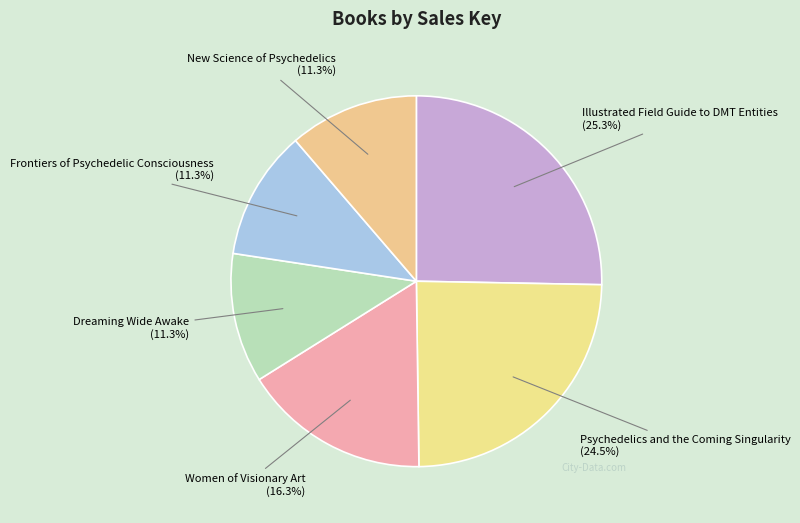

Is it true that Frontiers of Psychedelic Consciousness is 11% of the pie?

True